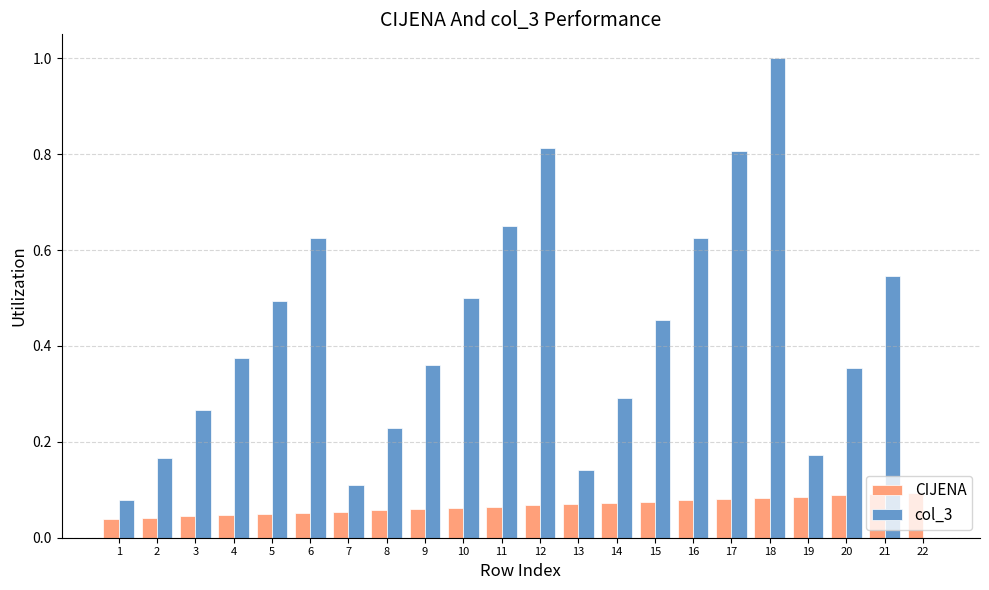

What is the sum of all col_3 values?

9.1